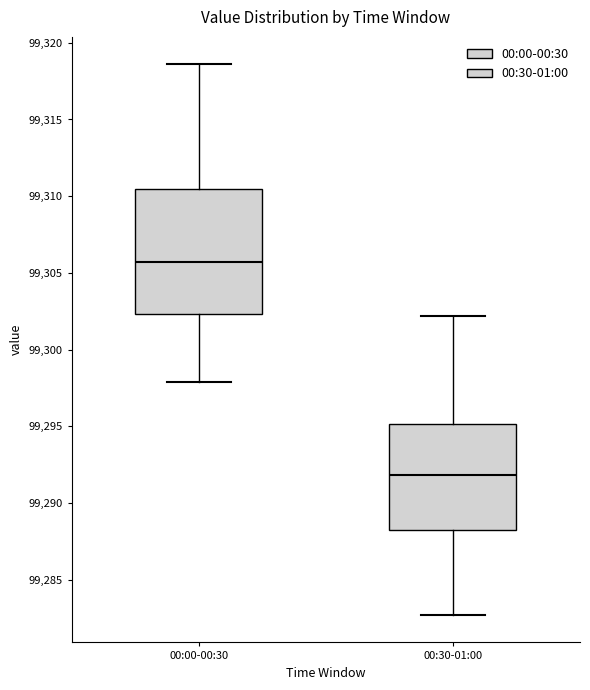

Reading left to right, transcribe this box plot: for each box, give where its median line is, the range the box spans, and where its two whiskers end, as read against the y-axis. The values are not printed on the chart, so give them approximately, as read against the axis.

00:00-00:30: median 99305.5, box 99302.5 to 99310.5, whiskers 99298.0 to 99318.5
00:30-01:00: median 99292.0, box 99288.5 to 99295.0, whiskers 99282.5 to 99302.0